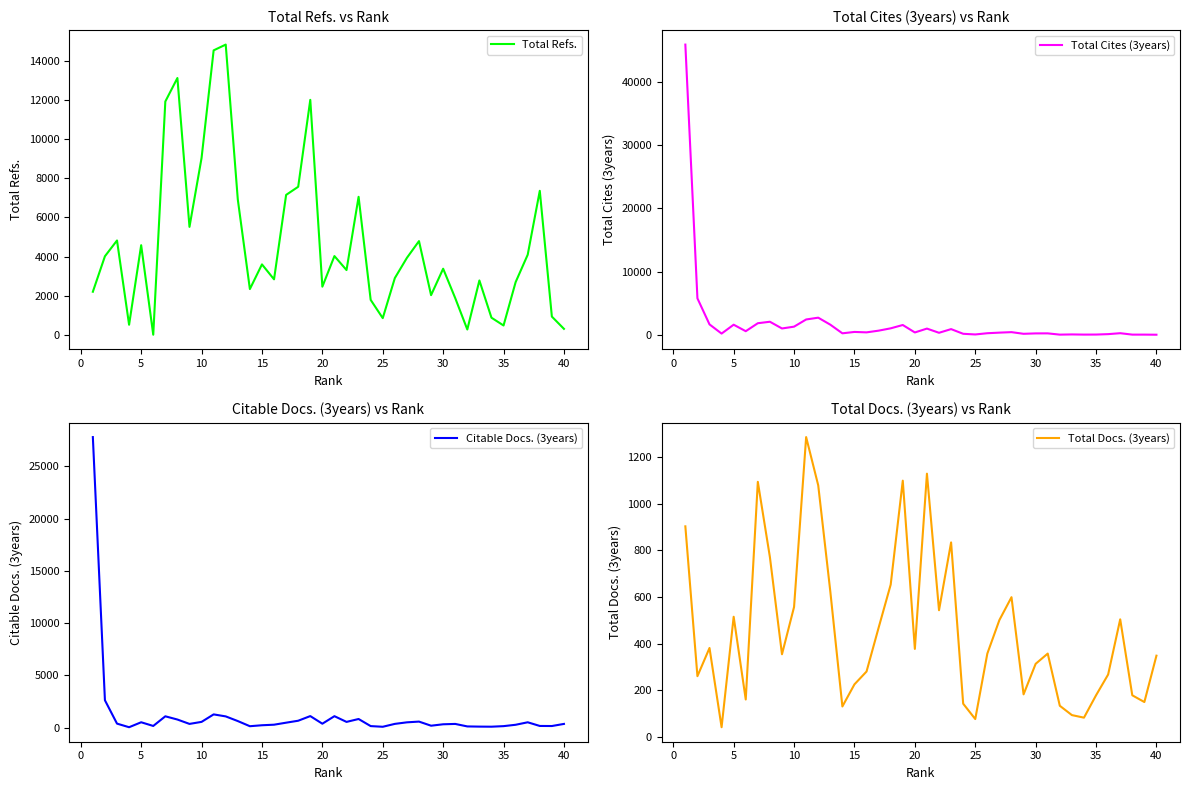

How many lines are shown in the chart?

4